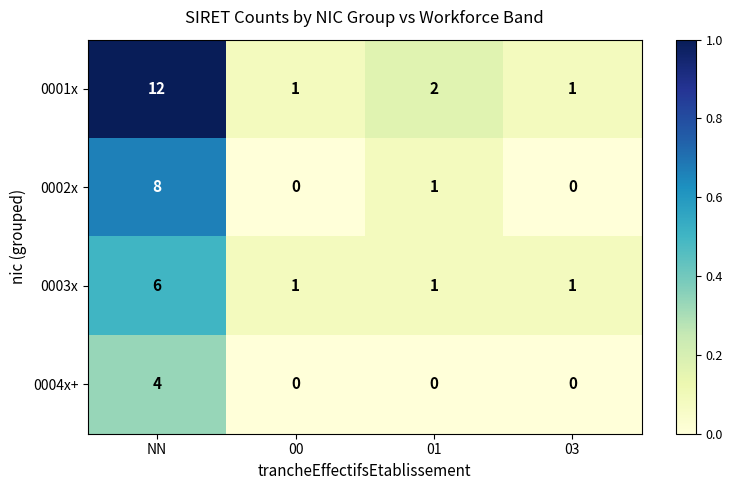

What is the sum of all 0003x values?

9